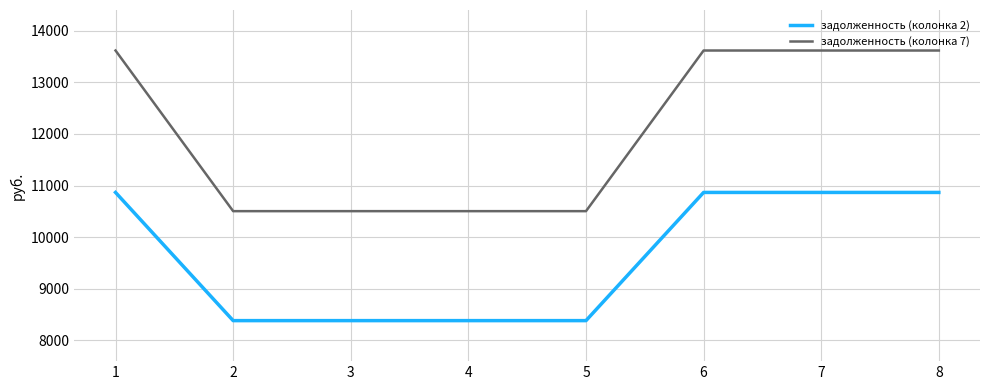

Is the value of задолженность (колонка 2) at 7 greater than the value of задолженность (колонка 7) at 5?

Yes